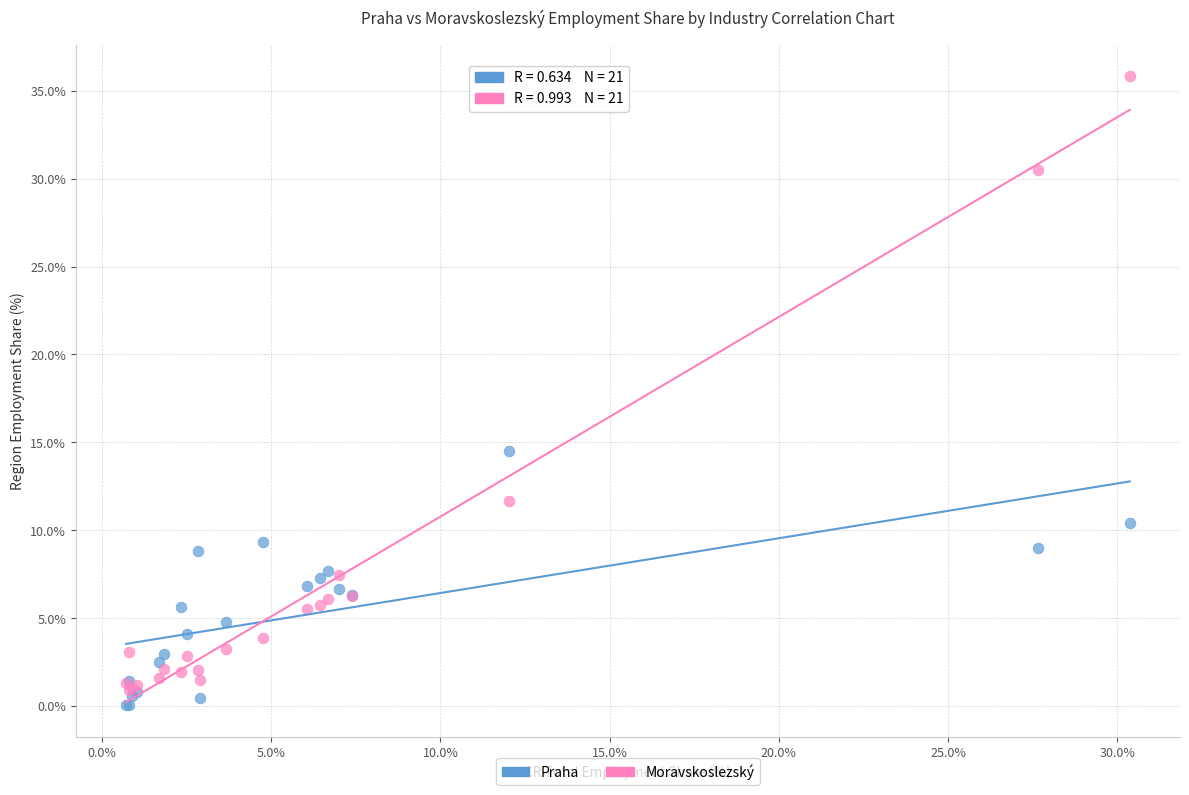

Across all series, what Y value is closest to 17?

14.5